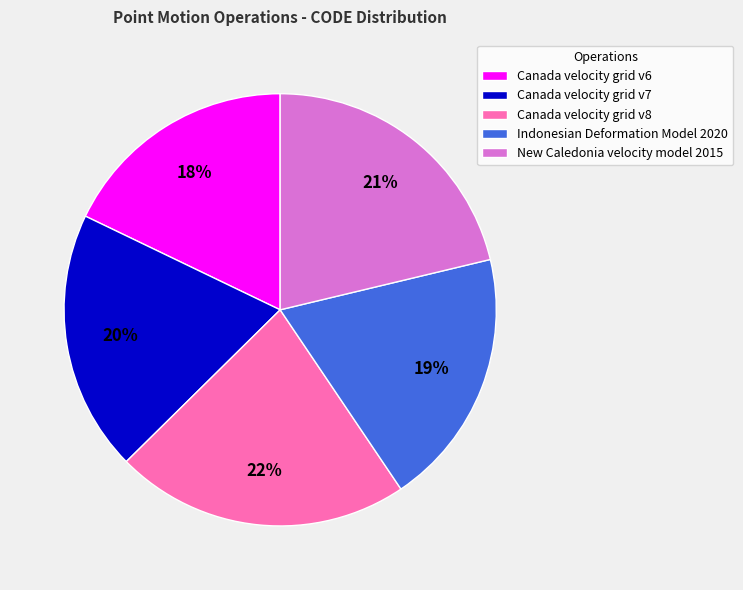

Count the number of slices in the pie.

5